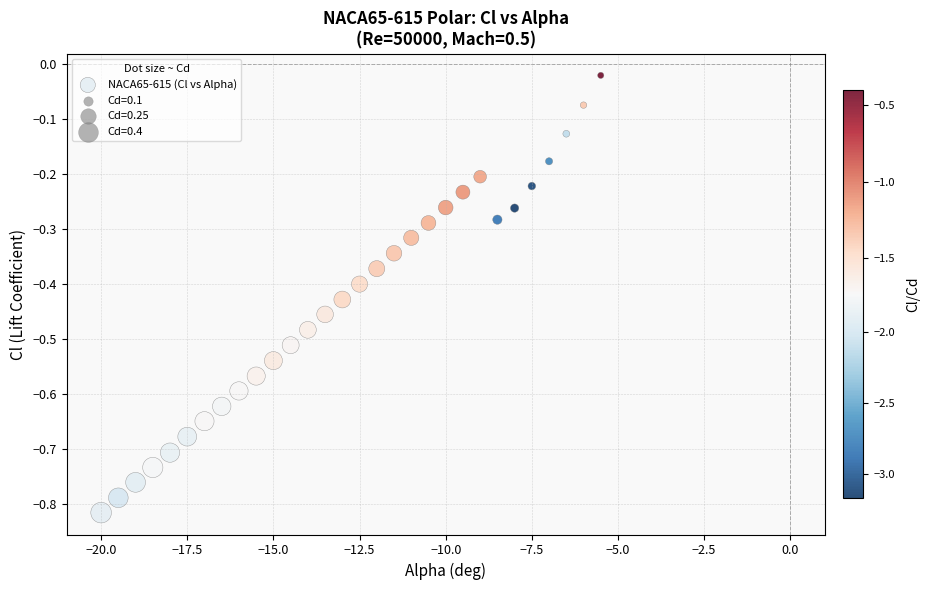

What is the range of Y values (max minus min)?

0.8